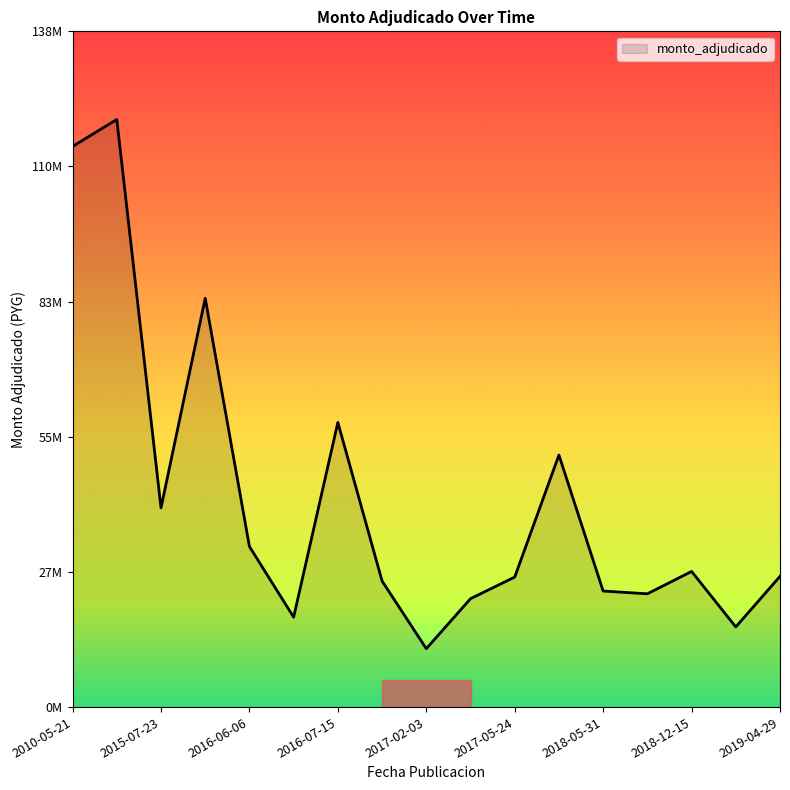

Does the chart have visible grid lines?

No